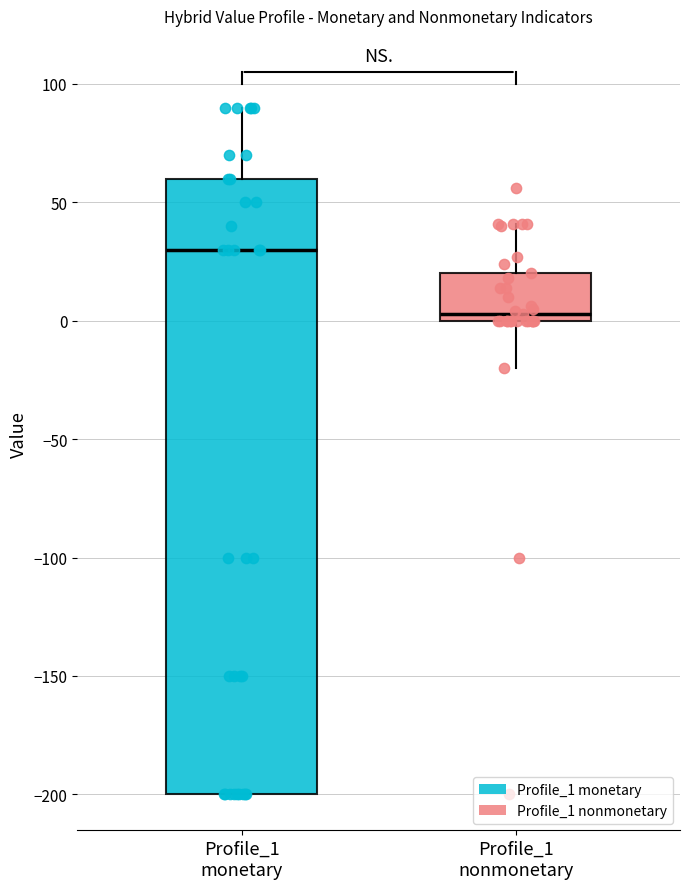

Which box has the highest median line?

Profile_1 monetary